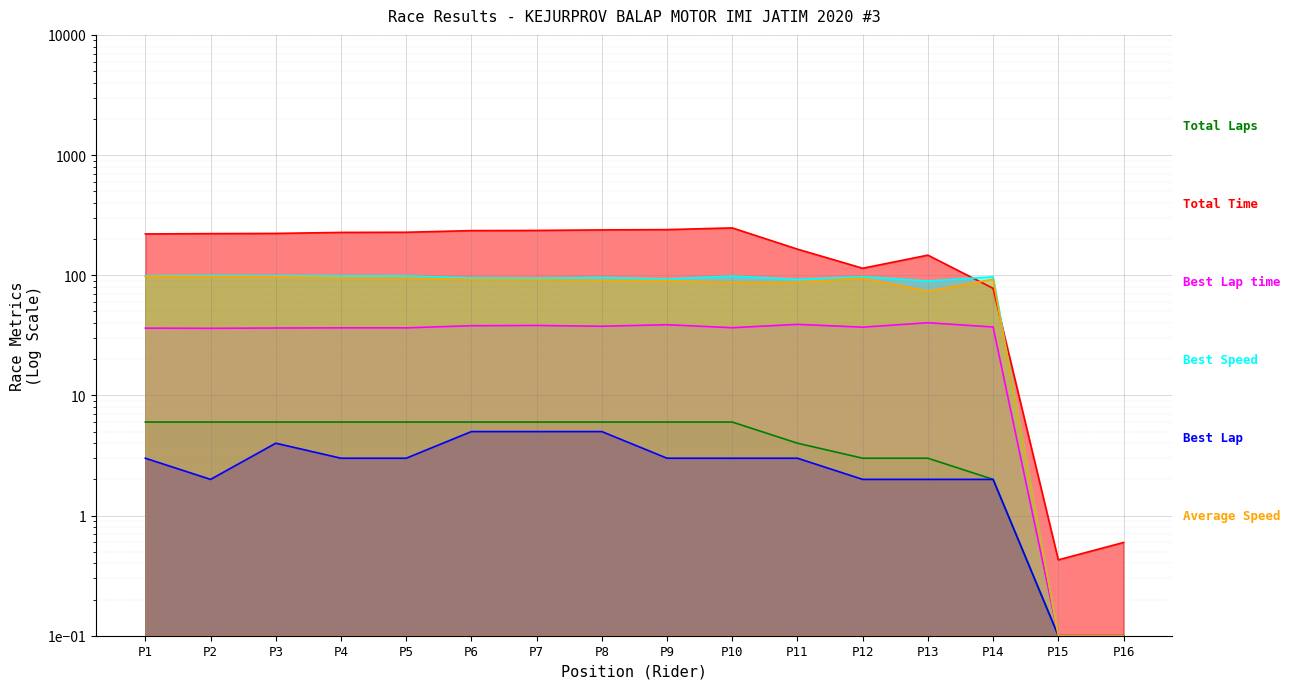

Count the number of categories in the chart.

16